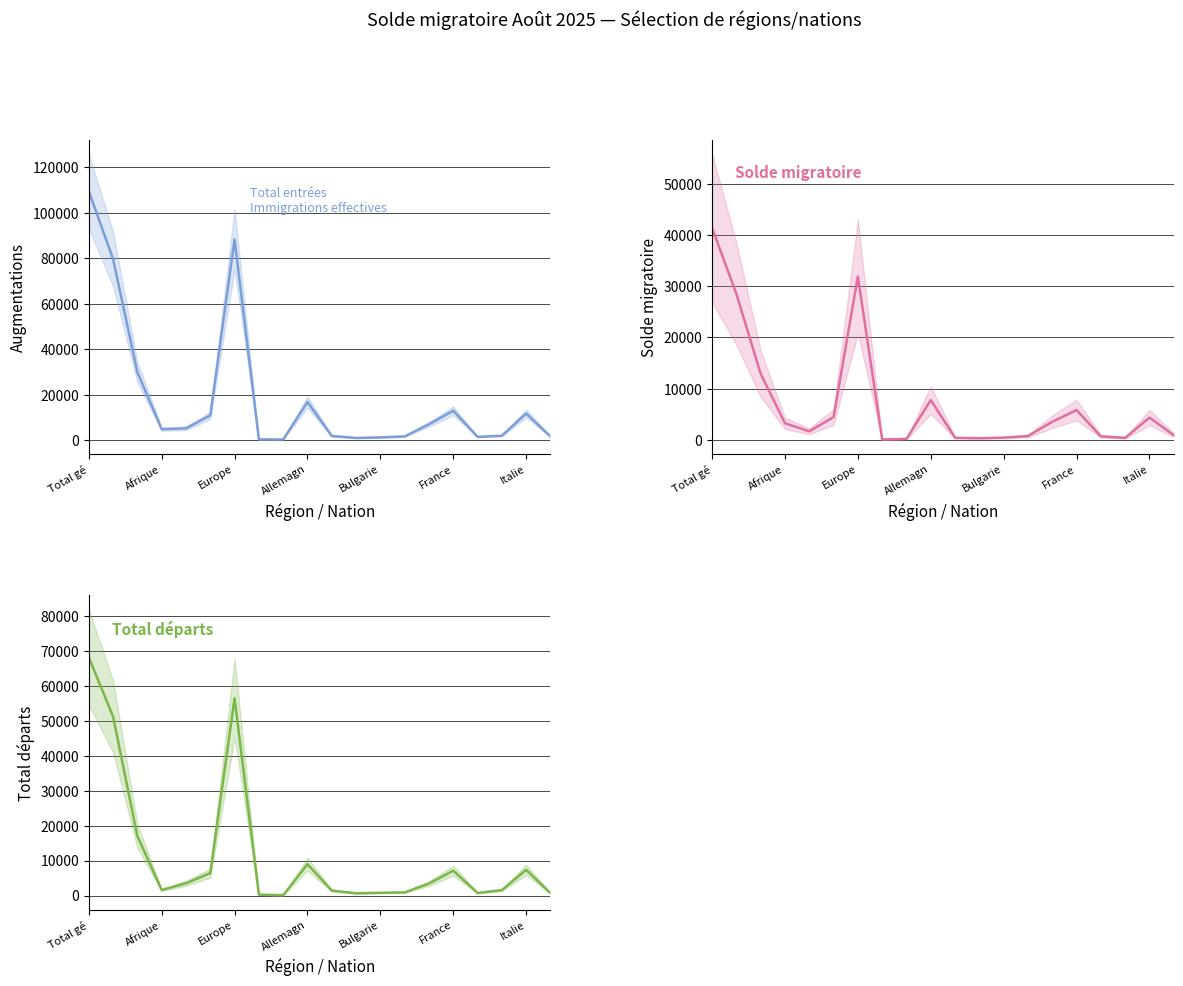

True or false: Augmentations and Solde migratoire intersect in this chart.

False